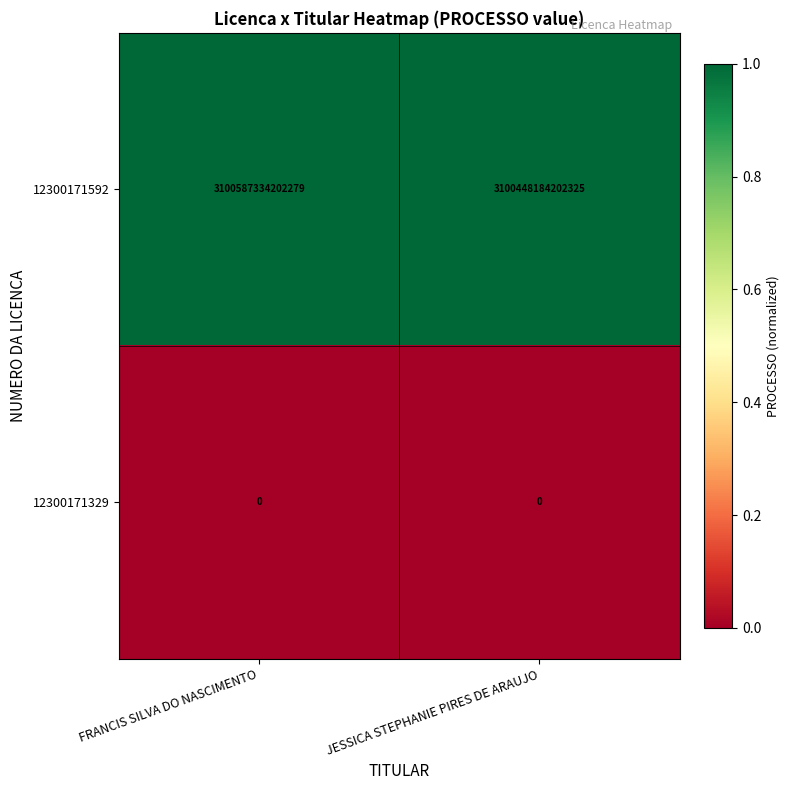

Which series has the widest spread of values?

12300171592